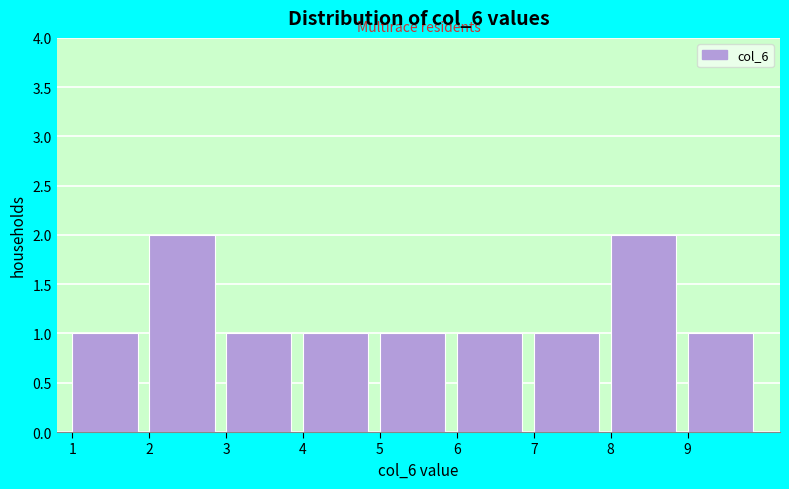

Reading left to right, list every bar in this chart as the range it spans on the x-axis followed by its height. The values are not printed on the chart, so give them approximately, as read against the axis.

1 to 2: 1
2 to 3: 2
3 to 4: 1
4 to 5: 1
5 to 6: 1
6 to 7: 1
7 to 8: 1
8 to 9: 2
9 to 10: 1